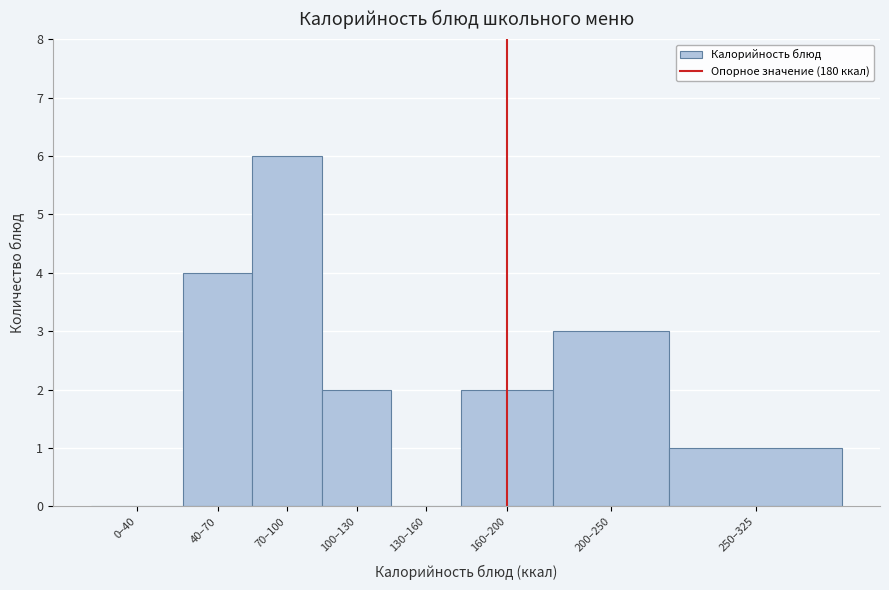

Reading left to right, transcribe all the data shown in this chart.

0–40=0	40–70=4	70–100=6	100–130=2	130–160=0	160–200=2	200–250=3	250–325=1